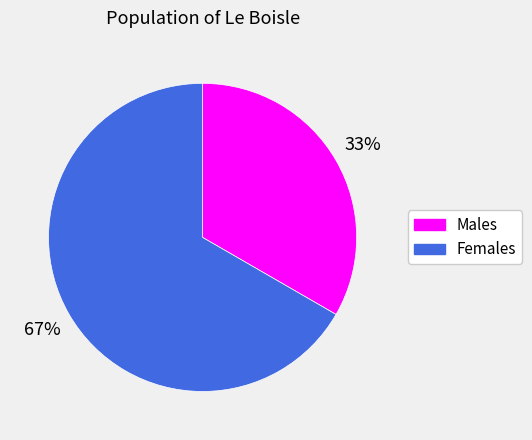

To the nearest percent, what is the average slice percentage?

50%